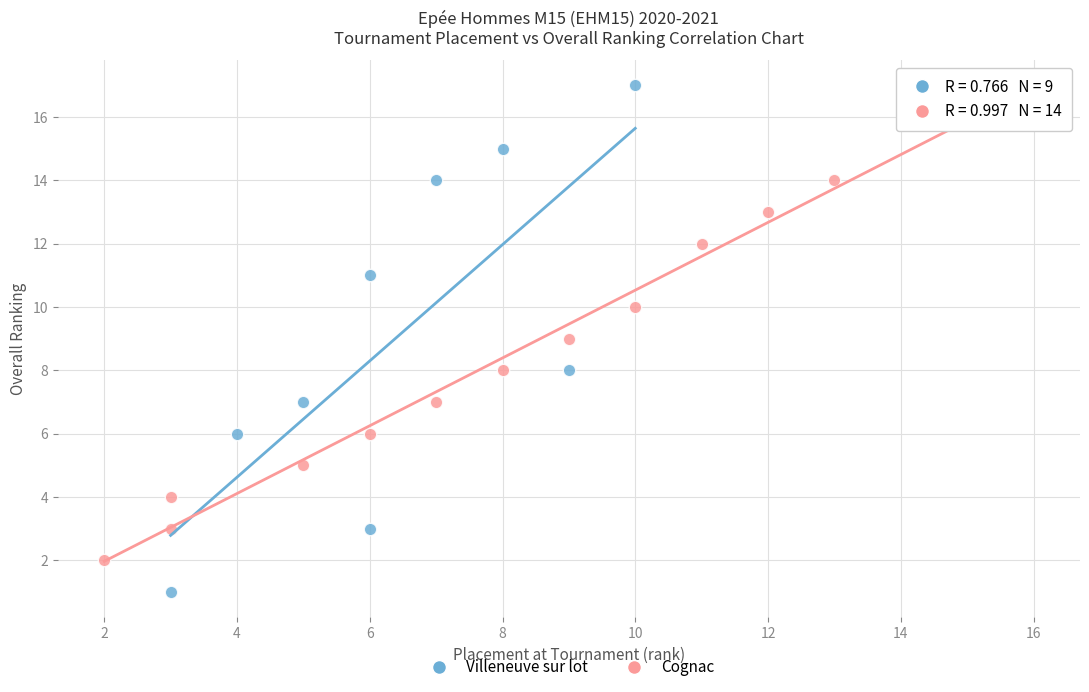

Which series contains the lowest Y value?

Villeneuve sur lot